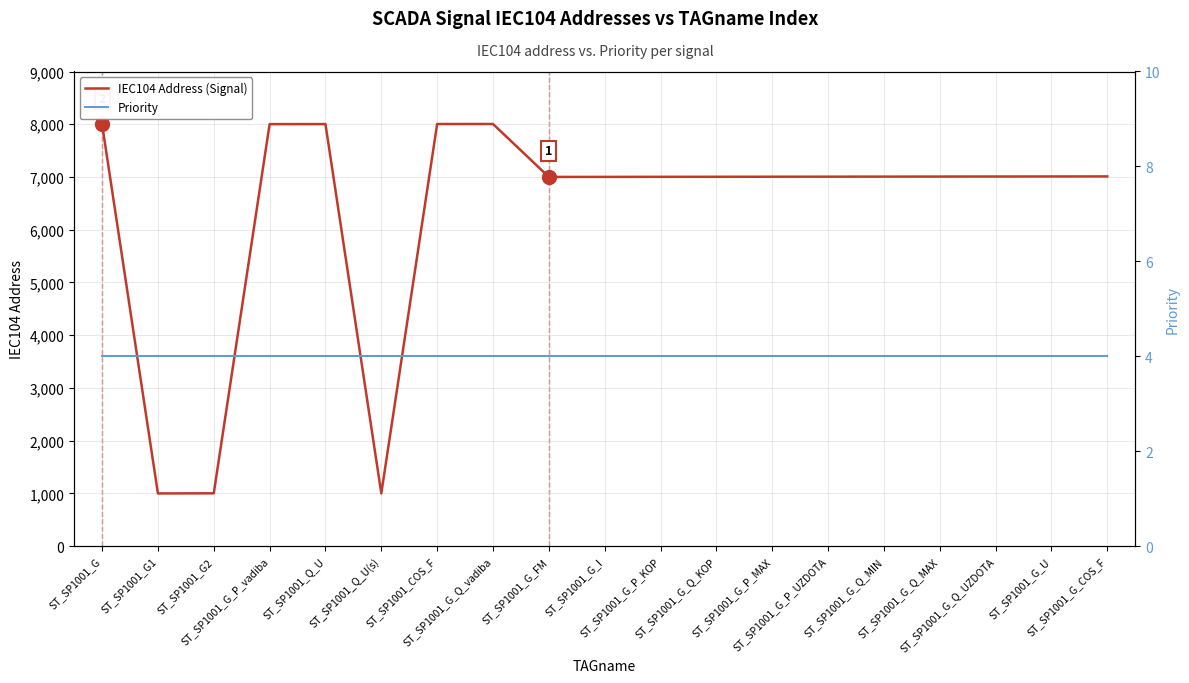

What is the maximum value for IEC104 Address (Signal)?

8005